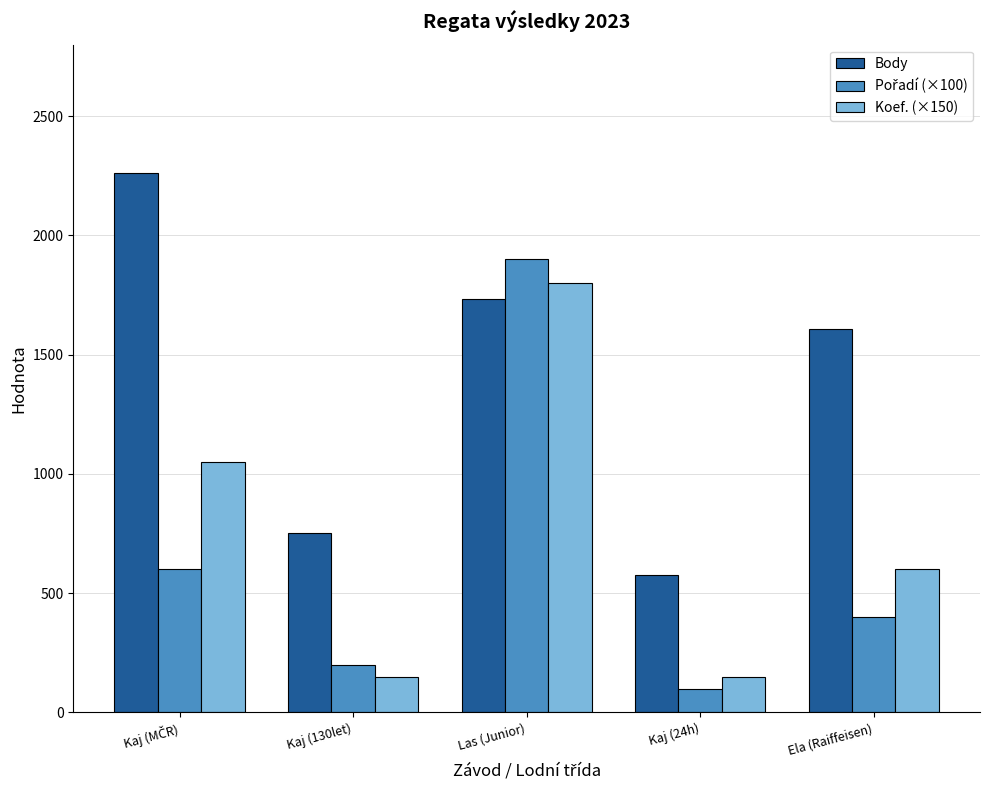

The Body series shows 1127 at Las (Junior). True or false?

False